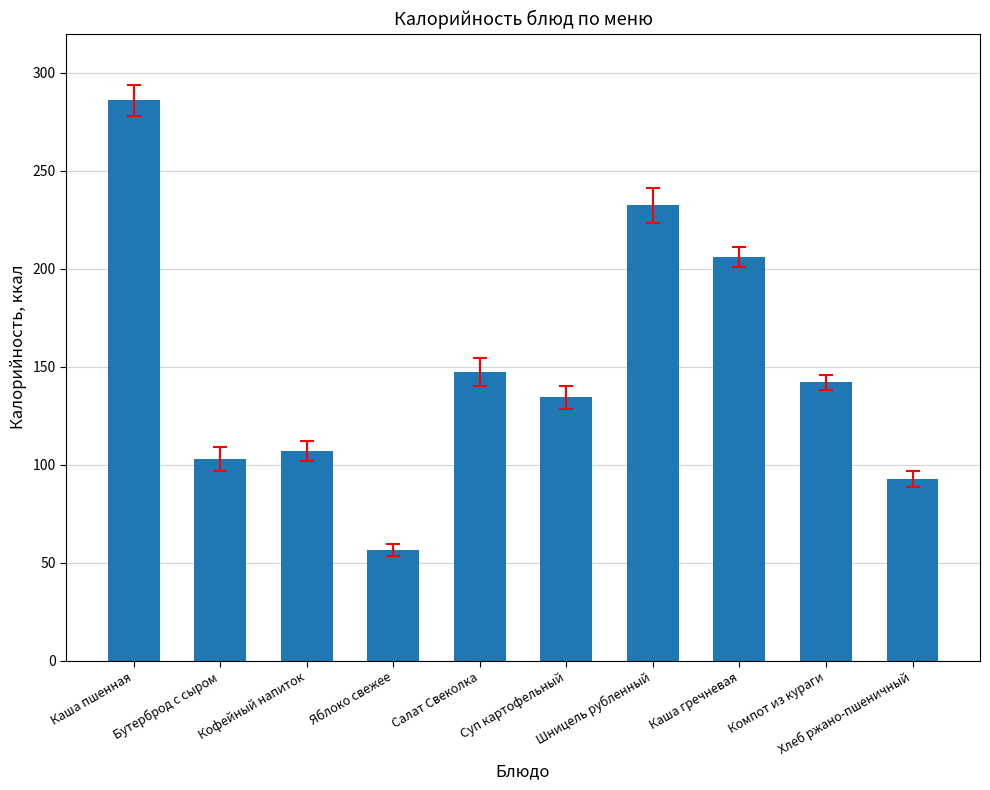

What is the maximum value shown in the chart?

286.0